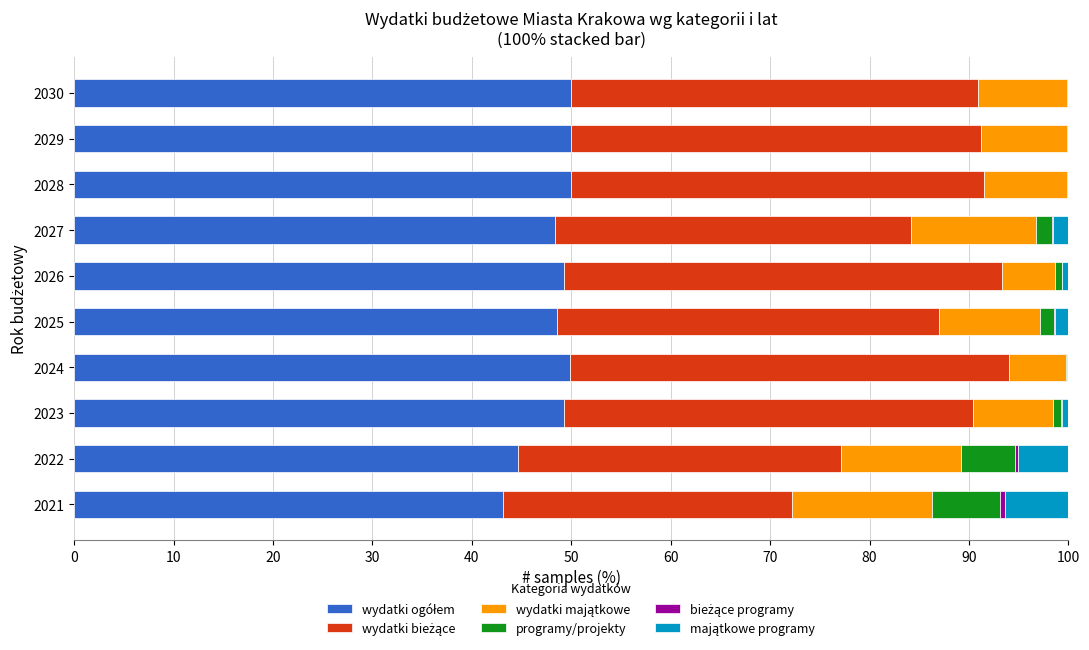

At how many categories does at least one series exceed 19?

10